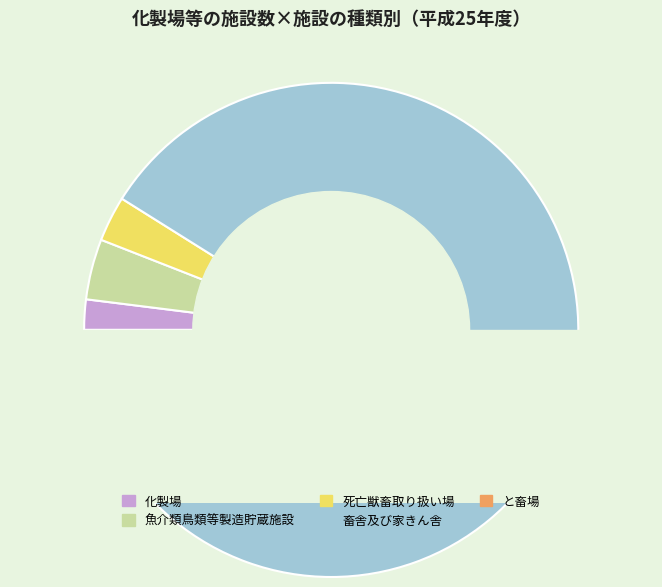

How many slices are in this pie chart?

5